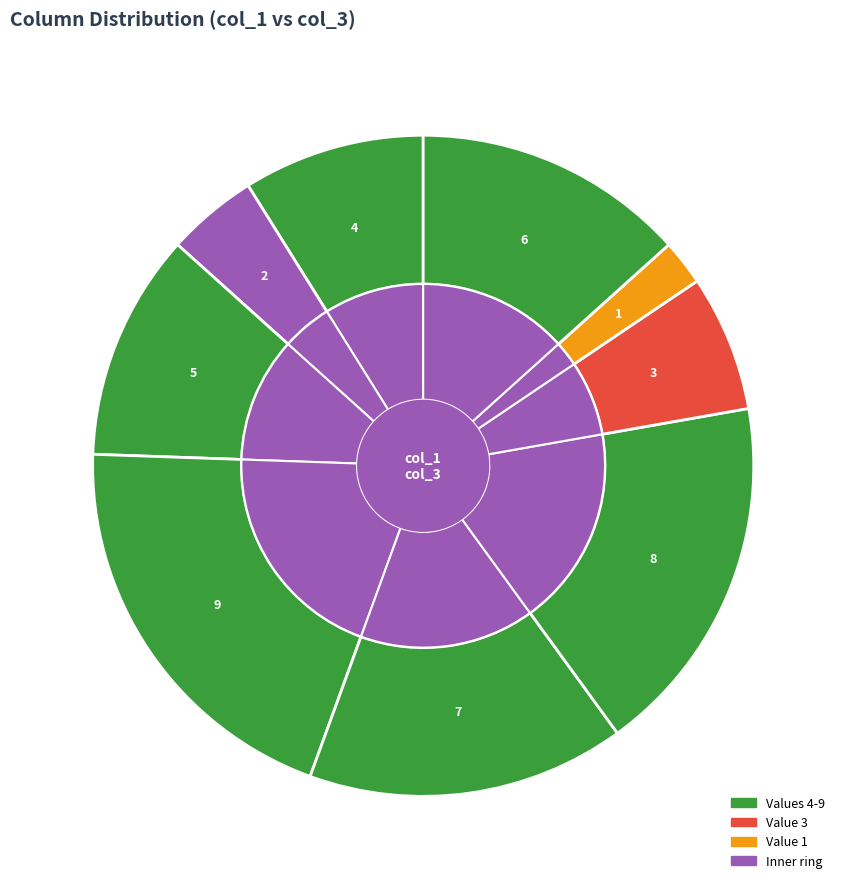

To the nearest percent, what portion does 7 represent?

16%